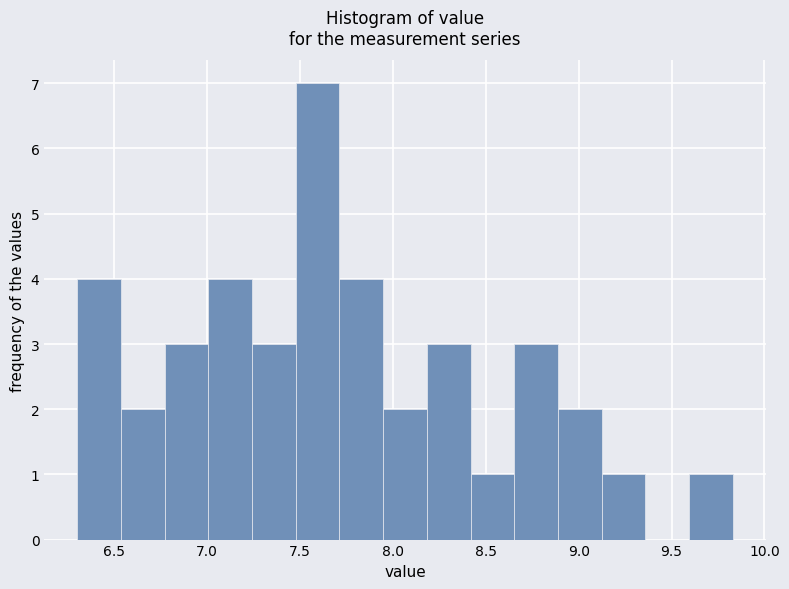

Reading left to right, transcribe this chart: for each bar, give the range it covers on the x-axis and its height. Neither the bar edges nor the heights are printed on the chart, so give them approximately, as read against the axes.

6.30 to 6.55: 4
6.55 to 6.75: 2
6.75 to 7.00: 3
7.00 to 7.25: 4
7.25 to 7.50: 3
7.50 to 7.70: 7
7.70 to 7.95: 4
7.95 to 8.20: 2
8.20 to 8.40: 3
8.40 to 8.65: 1
8.65 to 8.90: 3
8.90 to 9.10: 2
9.10 to 9.35: 1
9.35 to 9.60: 0
9.60 to 9.85: 1